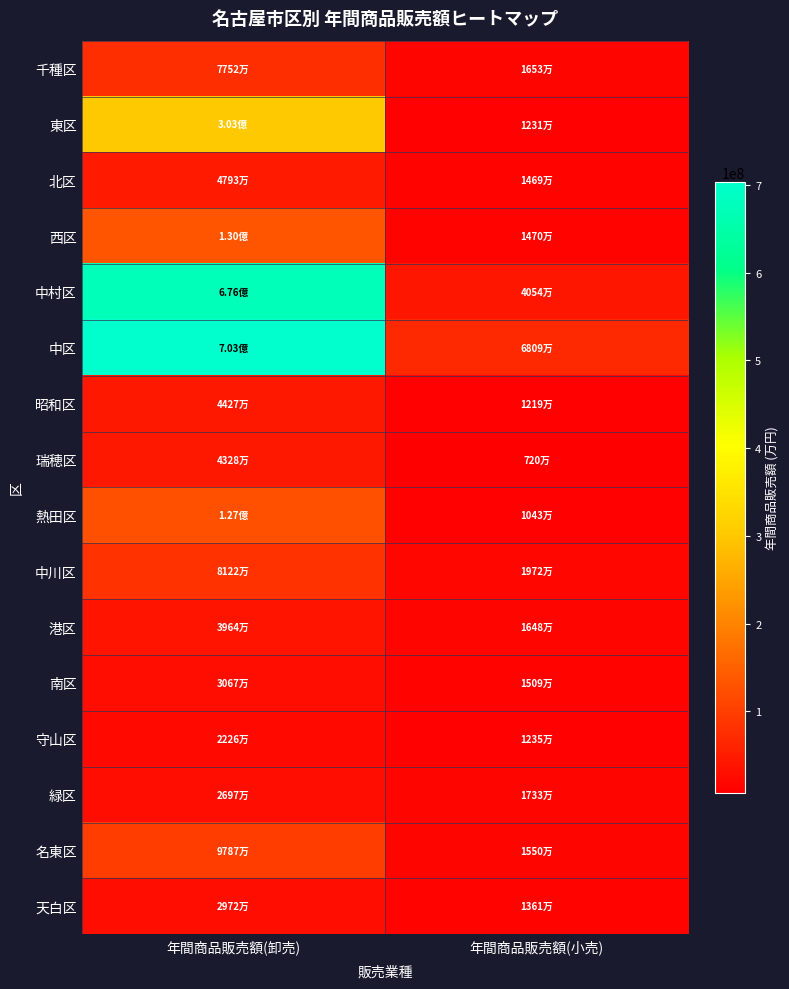

What is the greatest value displayed?

703306481